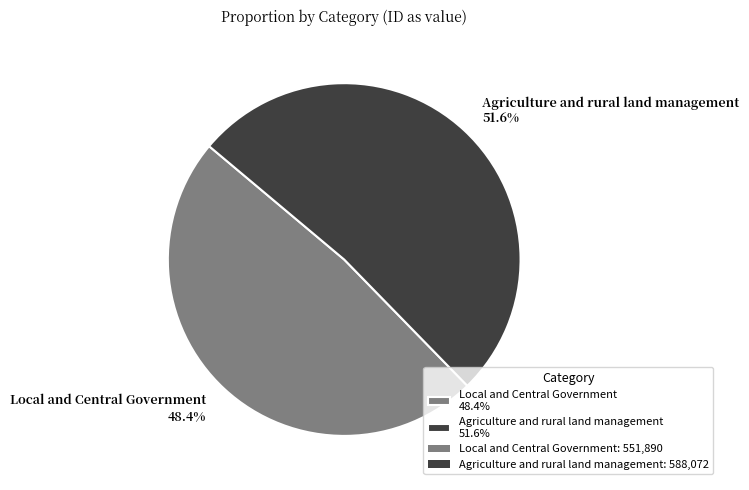

What is the ratio of the value at Agriculture and rural land management 51.6% to the value at Local and Central Government 48.4%?

1.1